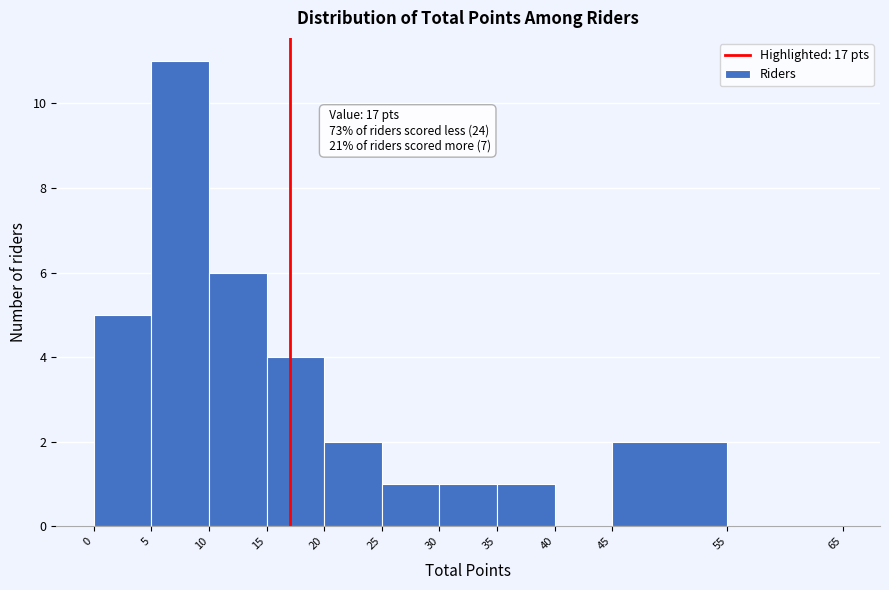

Which range on the x-axis has the tallest bar?

5 to 10